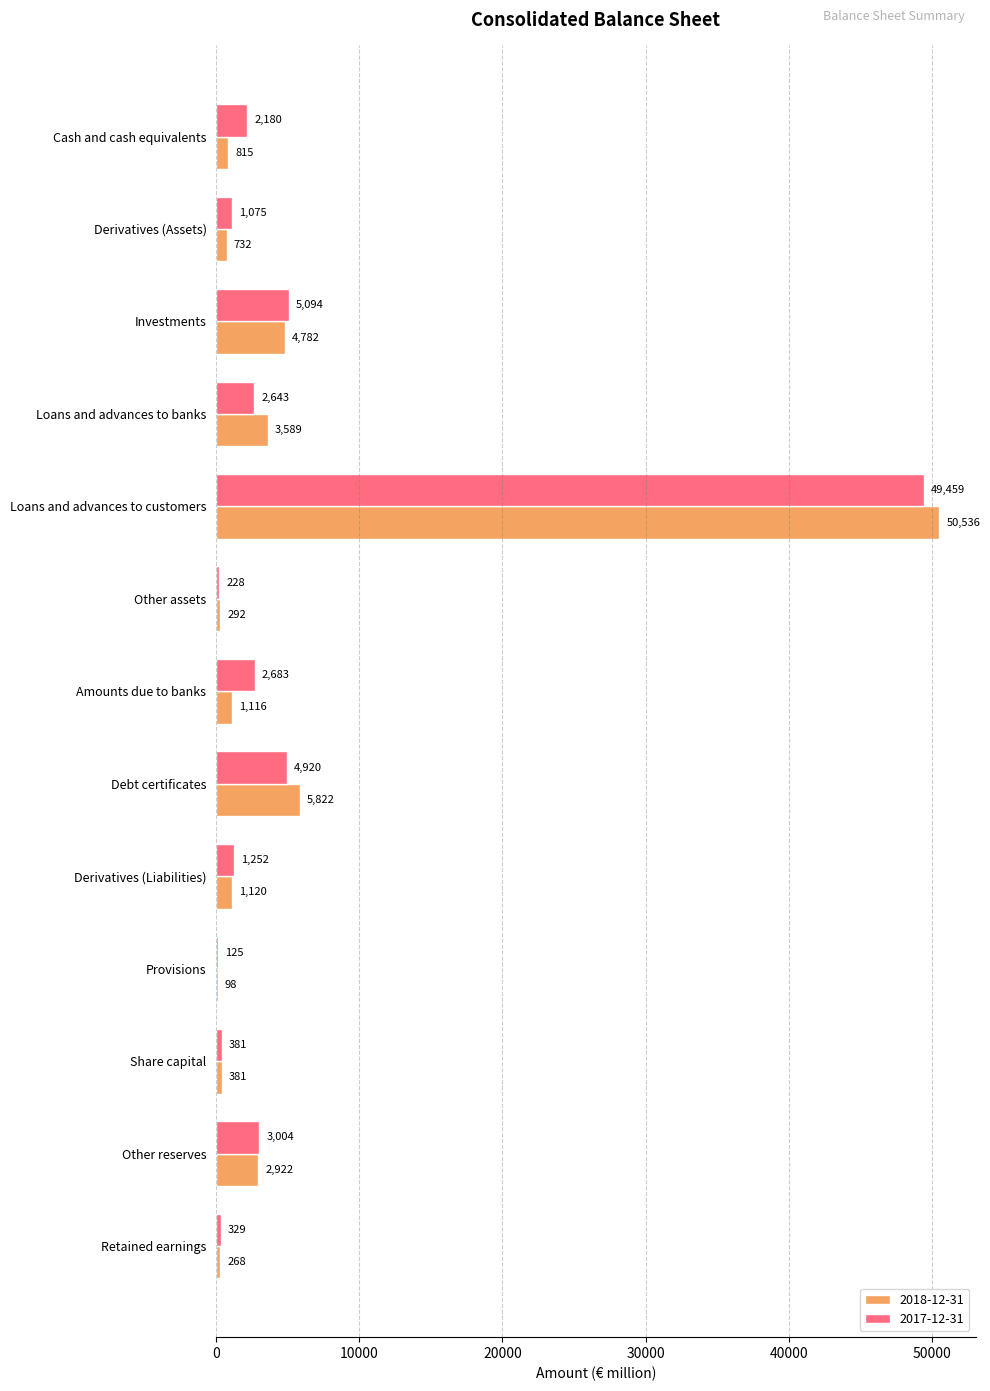

What are all the series names shown in the legend?

2018-12-31, 2017-12-31